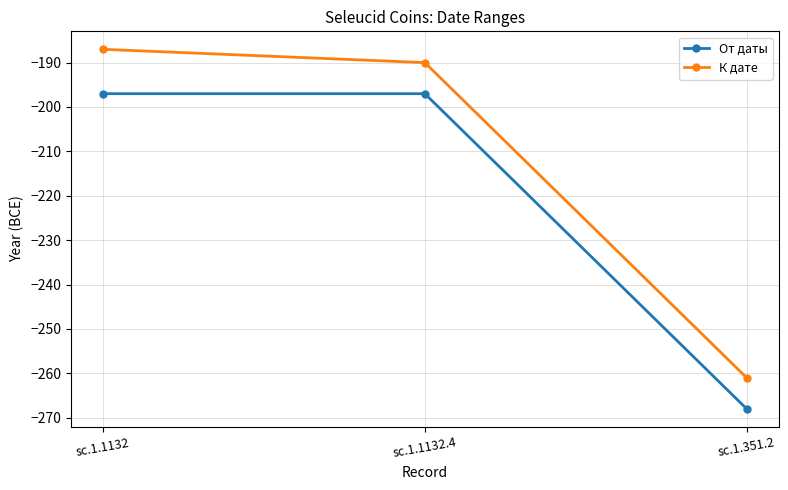

What is the lowest value of the От даты series?

-268